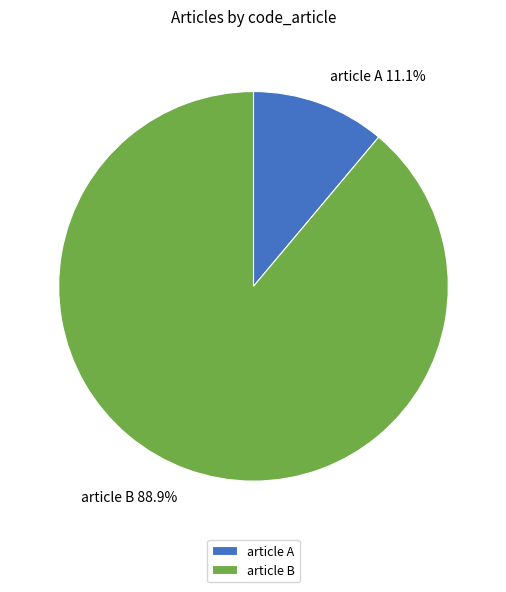

How many slices are in this pie chart?

2